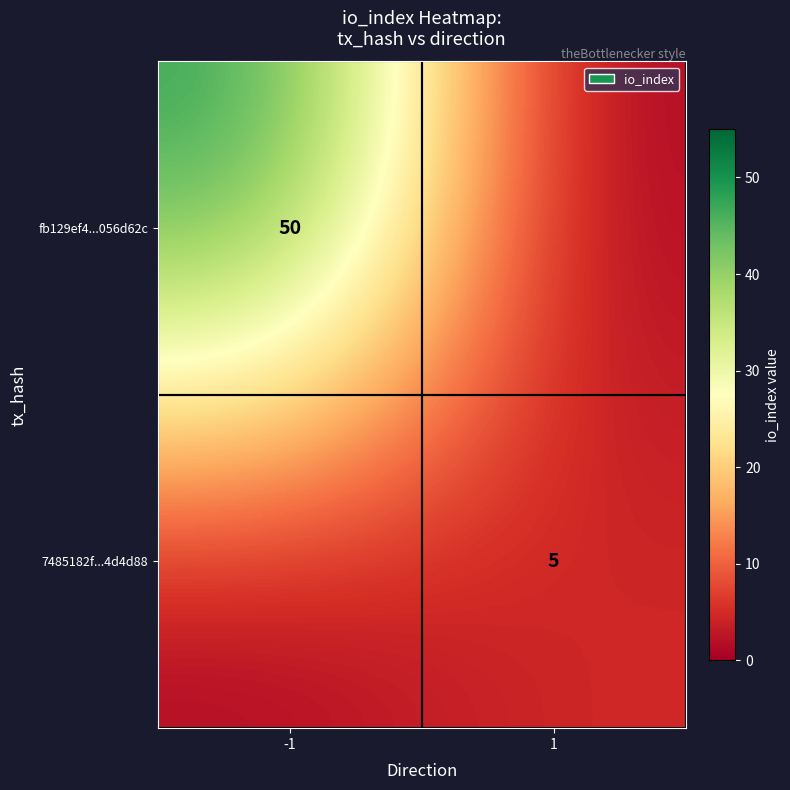

The fb129ef4...056d62c series shows 79 at -1. True or false?

False